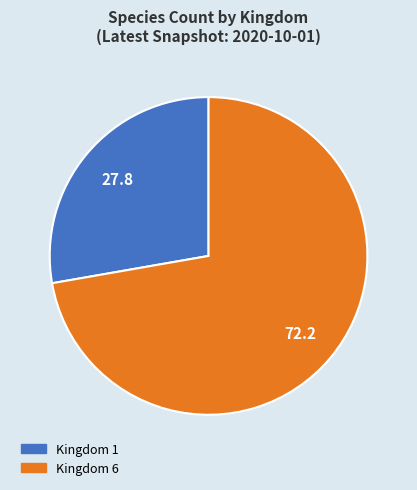

Between Kingdom 1 and Kingdom 6, which is larger?

Kingdom 6